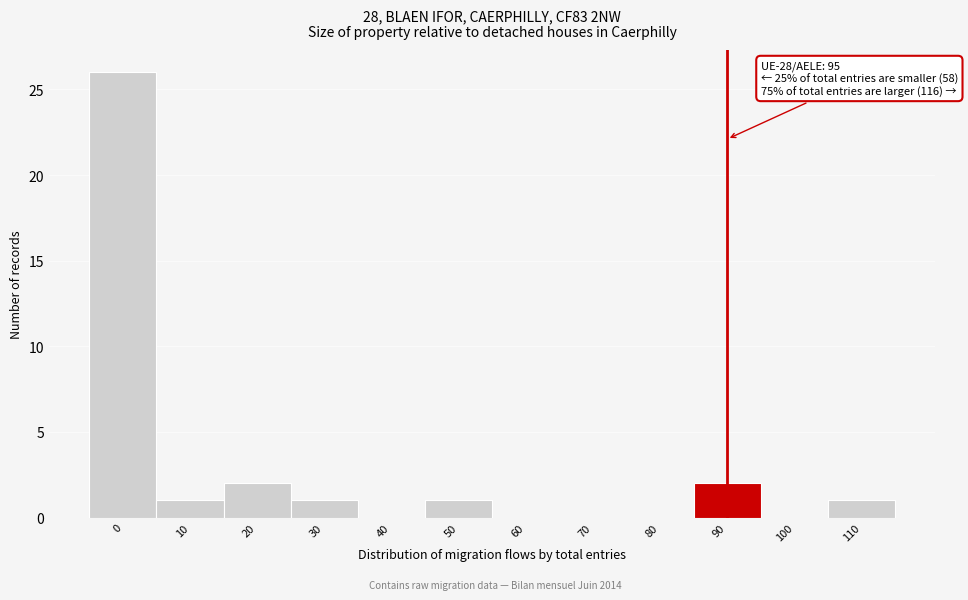

Reading left to right, what are all the values shown in this chart?

0=26	10=1	20=2	30=1	40=0	50=1	60=0	70=0	80=0	90=2	100=0	110=1